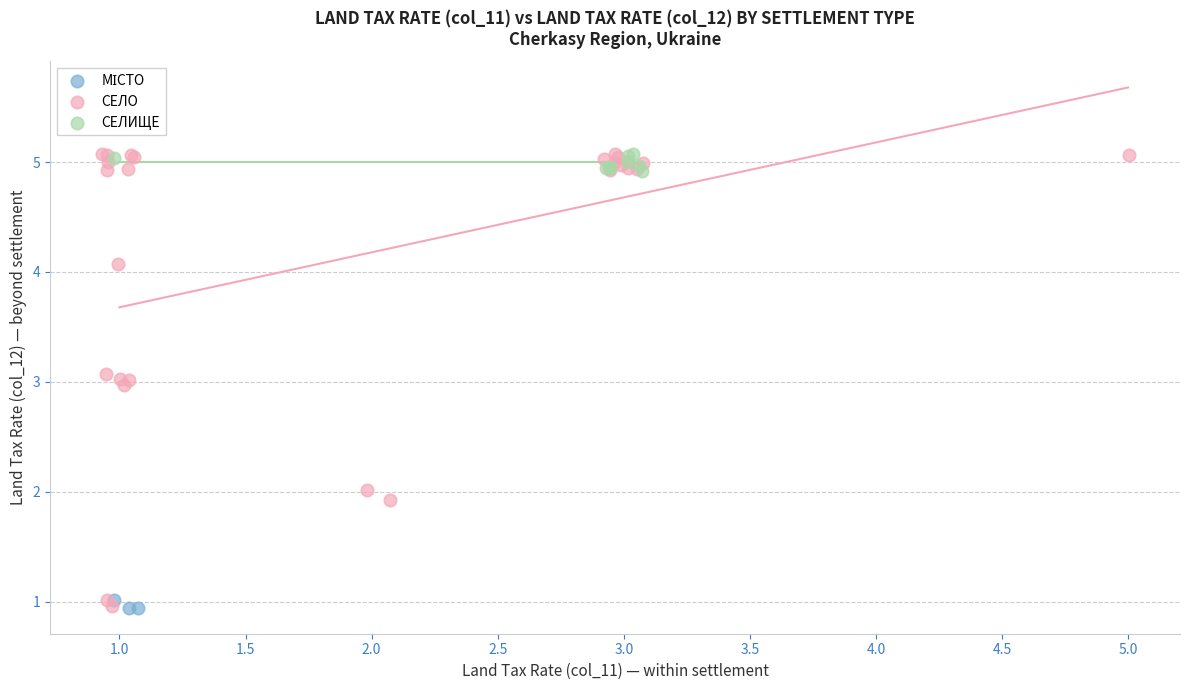

Which series has the widest spread of Y values?

СЕЛО